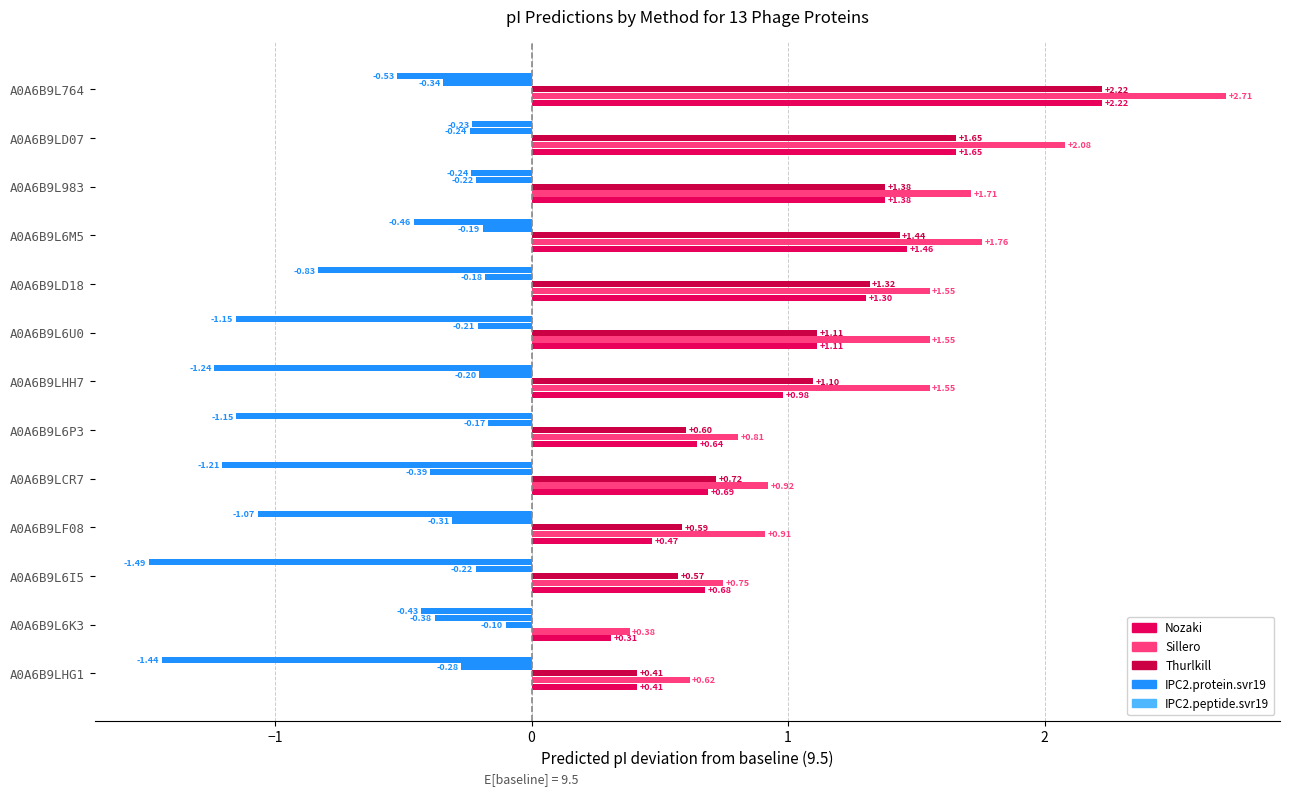

Reading left to right, what are all the values shown in this chart?

Nozaki: 0.4	0.3	0.7	0.5	0.7	0.6	1.0	1.1	1.3	1.5	1.4	1.7	2.2
Sillero: 0.6	0.4	0.7	0.9	0.9	0.8	1.6	1.6	1.6	1.8	1.7	2.1	2.7
Thurlkill: 0.4	-0.1	0.6	0.6	0.7	0.6	1.1	1.1	1.3	1.4	1.4	1.7	2.2
IPC2.protein.svr19: -0.3	-0.4	-0.2	-0.3	-0.4	-0.2	-0.2	-0.2	-0.2	-0.2	-0.2	-0.2	-0.3
IPC2.peptide.svr19: -1.4	-0.4	-1.5	-1.1	-1.2	-1.2	-1.2	-1.2	-0.8	-0.5	-0.2	-0.2	-0.5